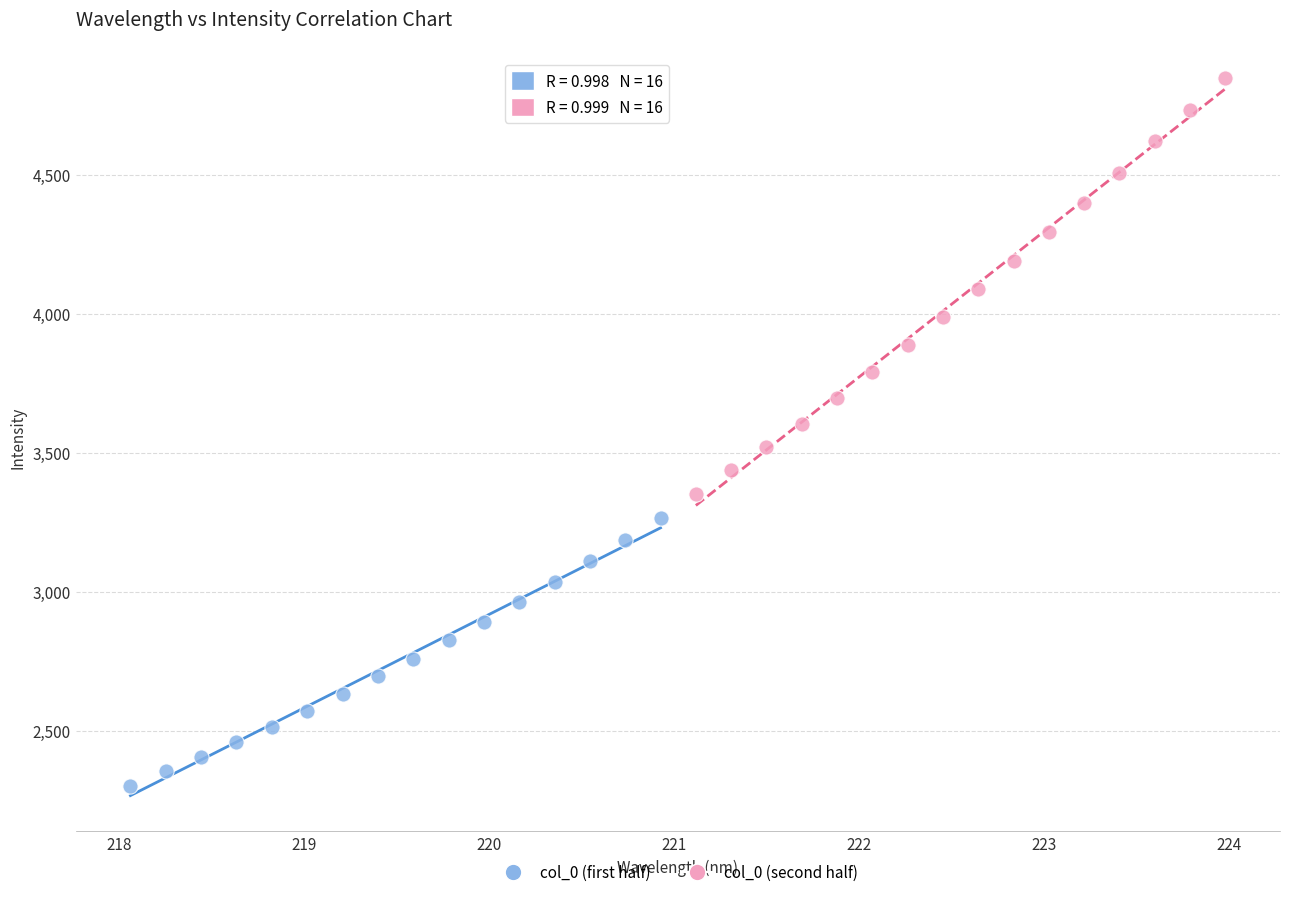

Which series has the largest Y range (max minus min)?

col_0 (second half)